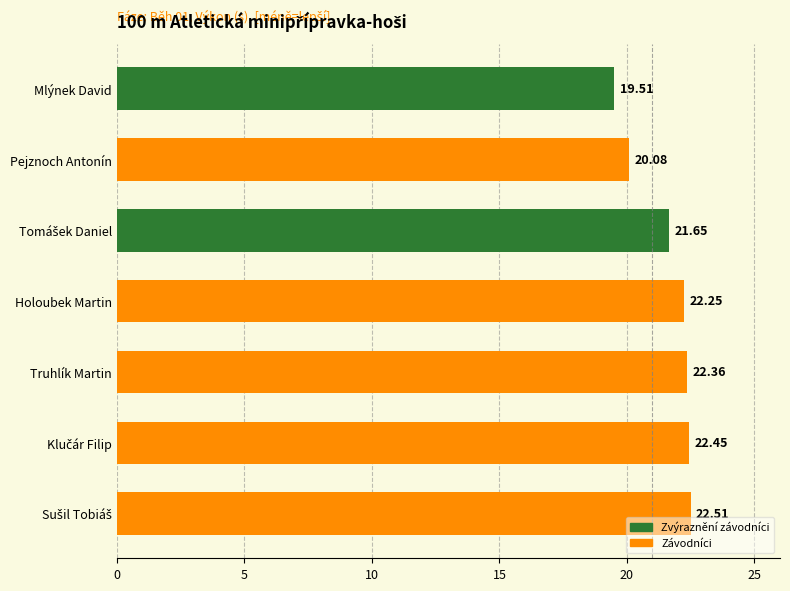

Reading left to right, transcribe all the data shown in this chart.

Pořadí: Mlýnek David=1.0	Pejznoch Antonín=2.0	Tomášek Daniel=3.0	Holoubek Martin=4.0	Truhlík Martin=5.0	Klučár Filip=6.0	Sušil Tobiáš=7.0
Výkon: Mlýnek David=19.5	Pejznoch Antonín=20.1	Tomášek Daniel=21.6	Holoubek Martin=22.2	Truhlík Martin=22.4	Klučár Filip=22.4	Sušil Tobiáš=22.5